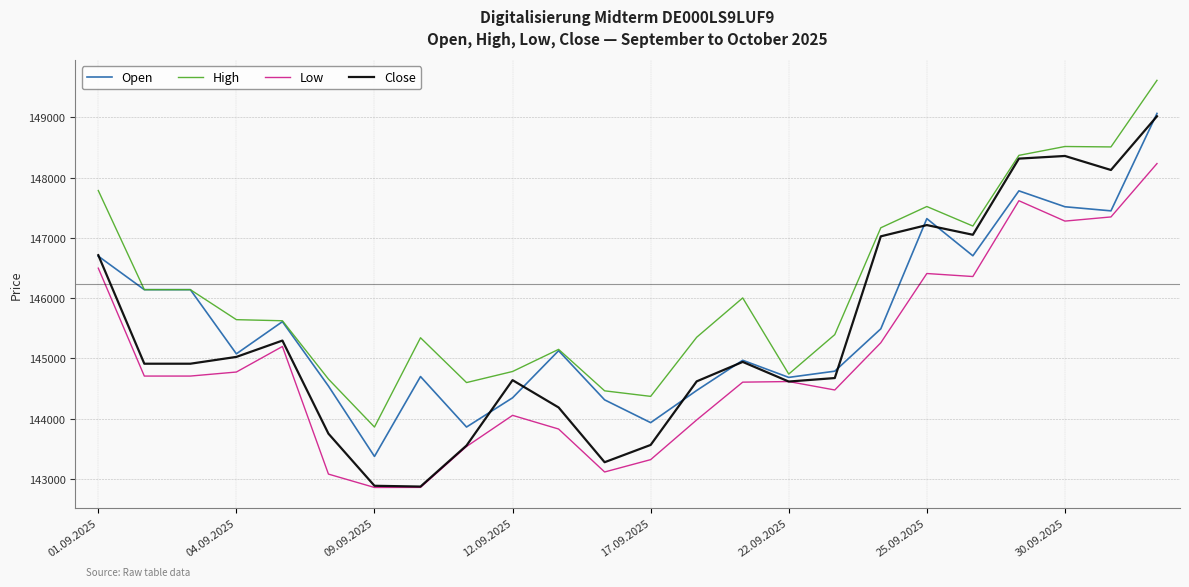

What is the average value of the Low series?

144947